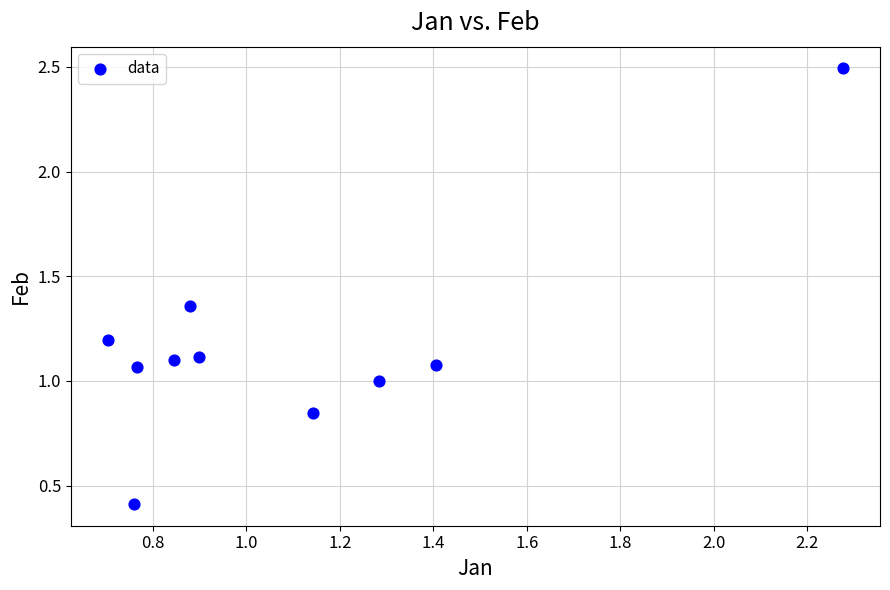

What is the range of Y values (max minus min)?

2.1